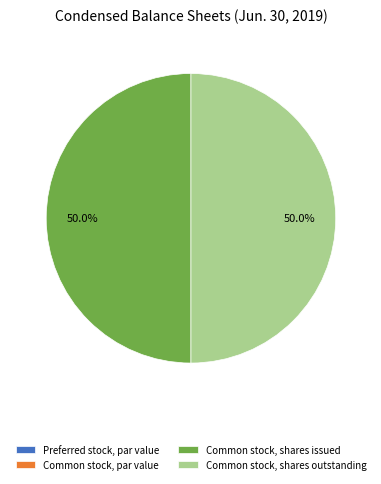

How much of the chart is everything except Common stock, shares issued?

50.0%